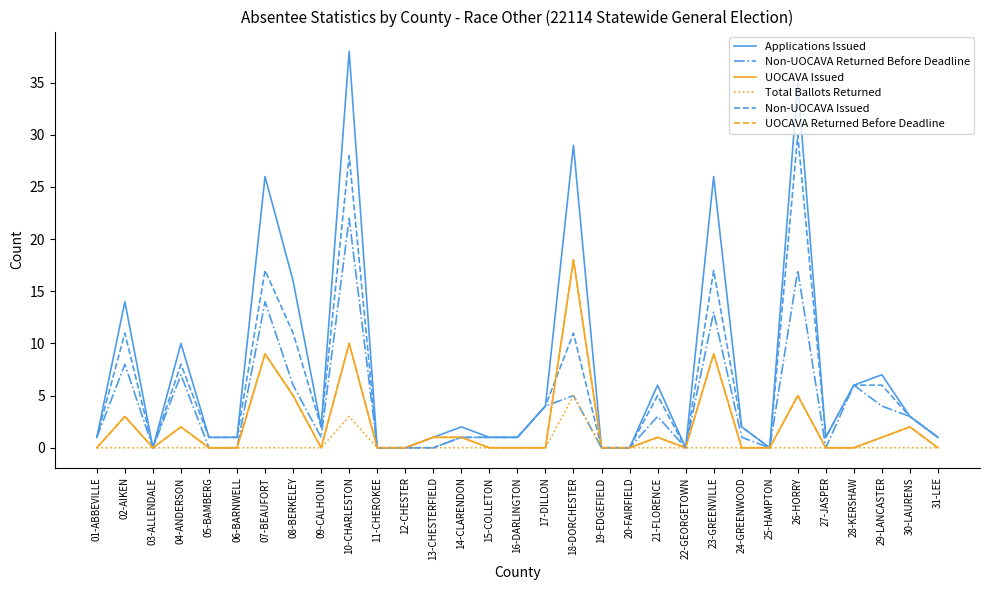

Is this an area chart (filled region under the line)?

No